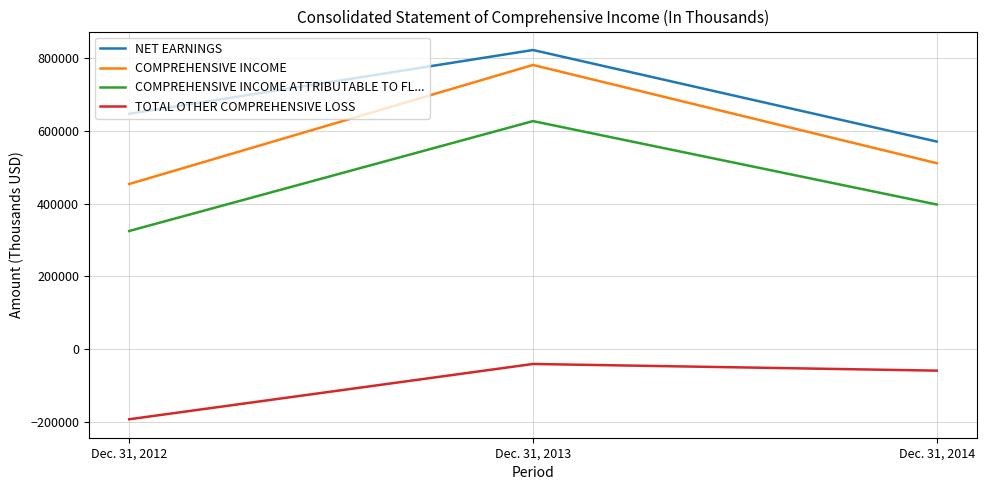

What is the highest value of the NET EARNINGS series?

823026